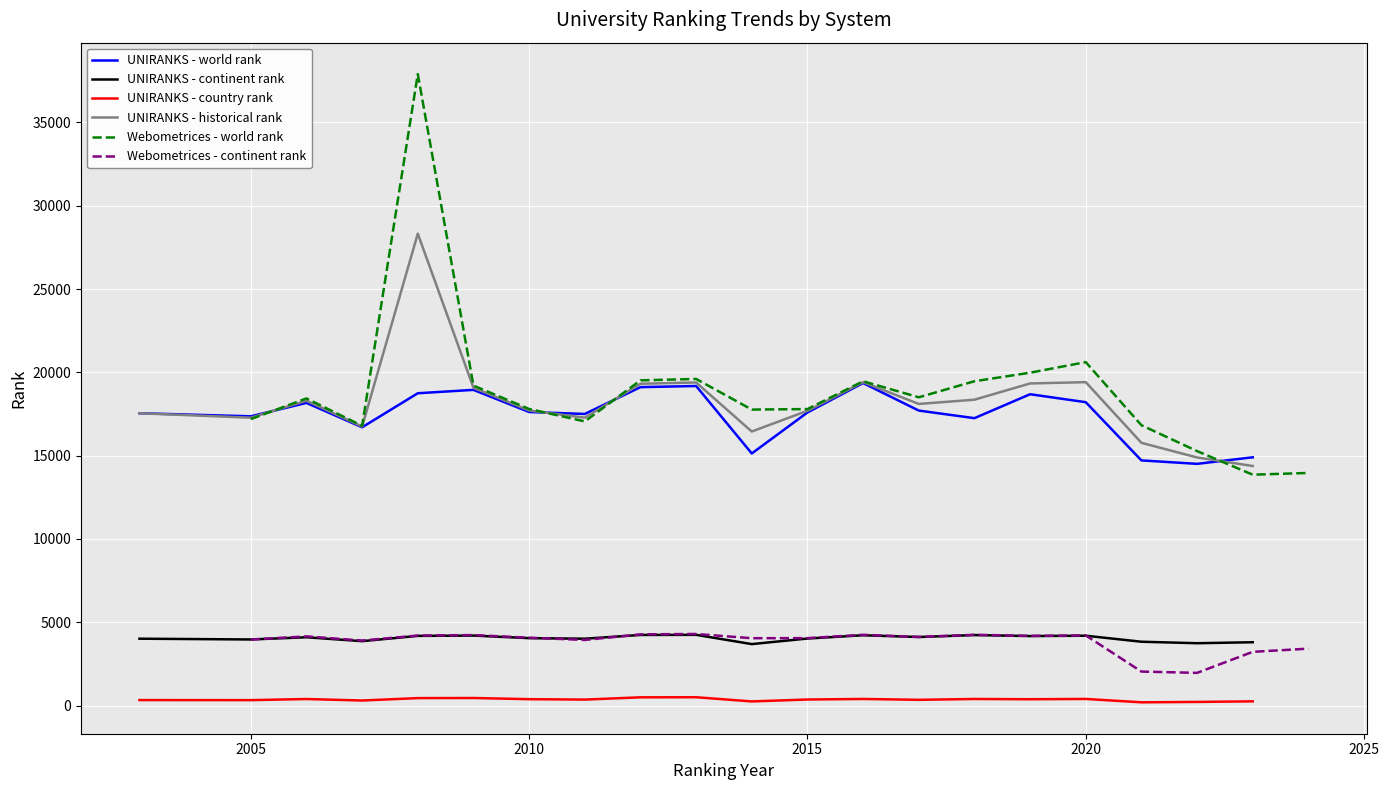

At how many categories does at least one series exceed 33736?

1